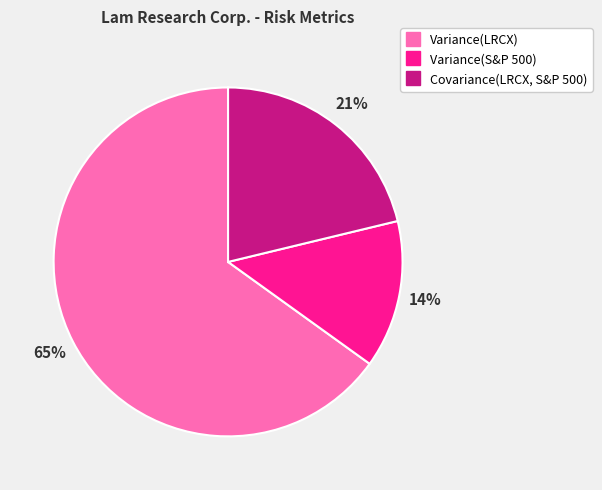

Which slice is the smallest?

Variance(S&P 500)